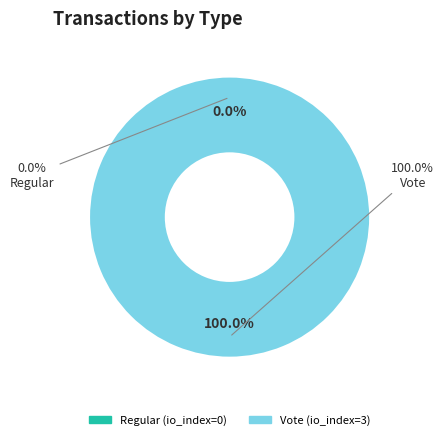

Which category has the biggest portion of the pie?

Vote